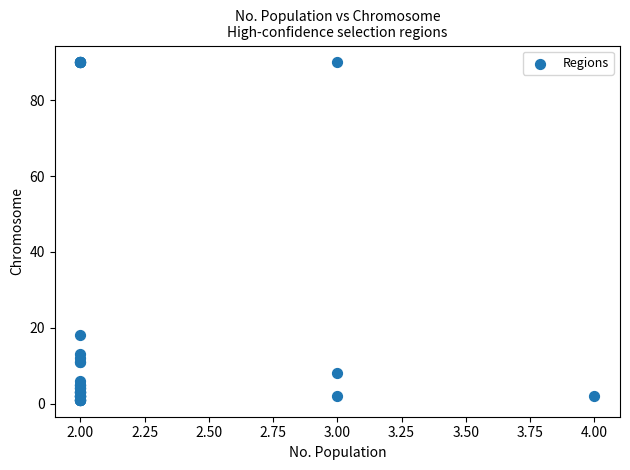

What Y value in the scatter plot is closest to 45?

18